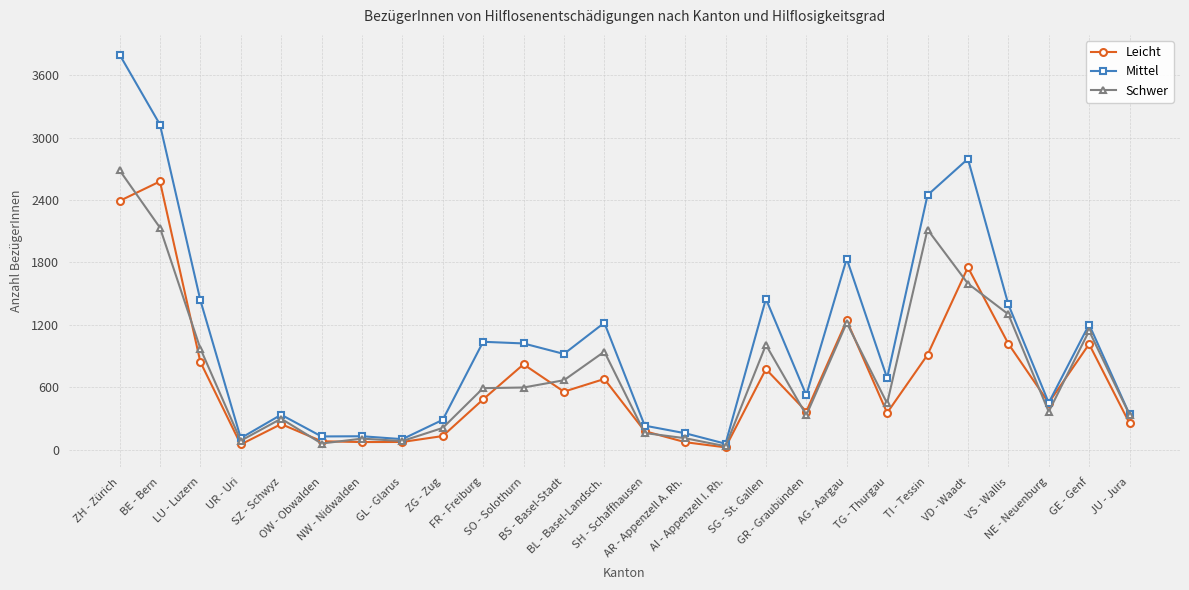

What is the approximate value of Mittel at FR - Freiburg?

1037